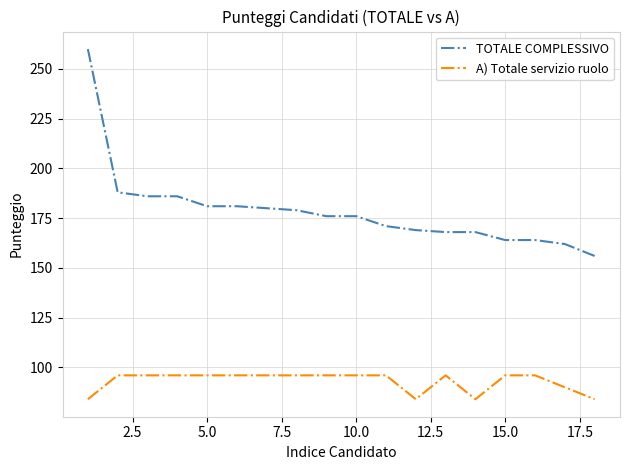

What is the difference between the maximum and minimum values in the A) Totale servizio ruolo series?

12